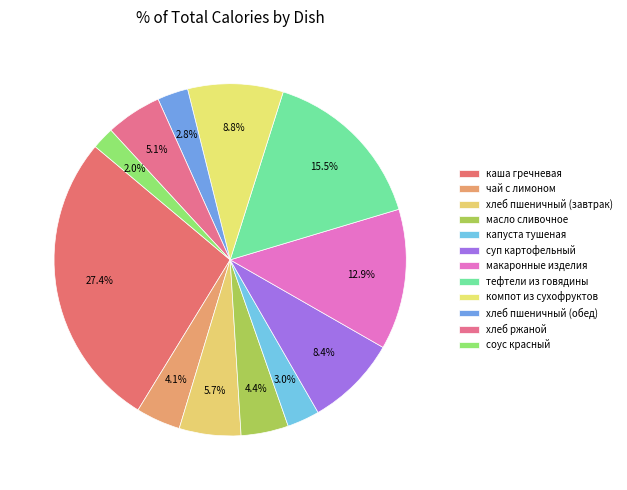

What percentage is the хлеб ржаной slice, to the nearest percent?

5%